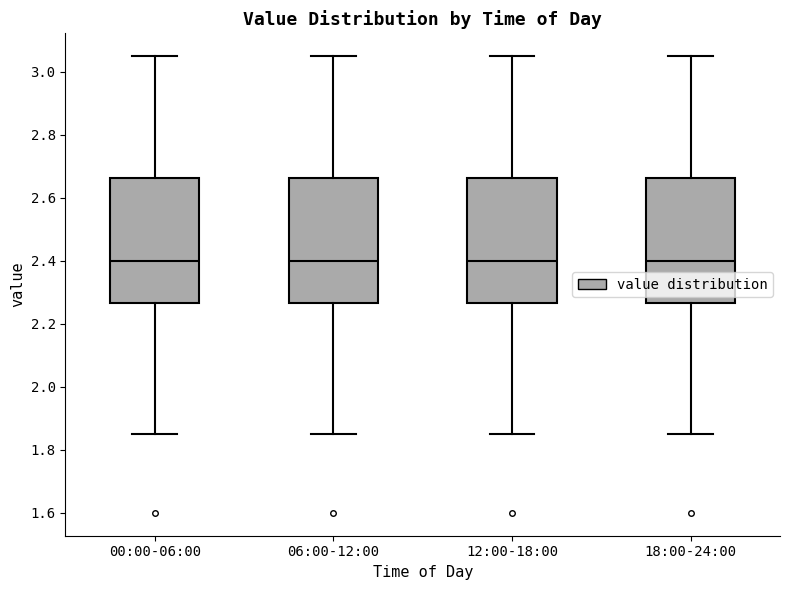

Reading left to right, read every box against the y-axis: the position of its median line, the range the box covers, and the ends of its whiskers. The values are not printed on the chart, so give them approximately, as read against the axis.

00:00-06:00: median 2.40, box 2.26 to 2.66, whiskers 1.86 to 3.06
06:00-12:00: median 2.40, box 2.26 to 2.66, whiskers 1.86 to 3.06
12:00-18:00: median 2.40, box 2.26 to 2.66, whiskers 1.86 to 3.06
18:00-24:00: median 2.40, box 2.26 to 2.66, whiskers 1.86 to 3.06